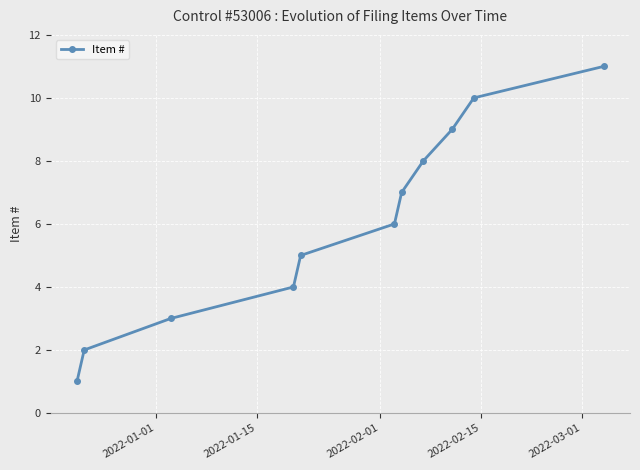

What is the difference between the maximum and minimum values?

10